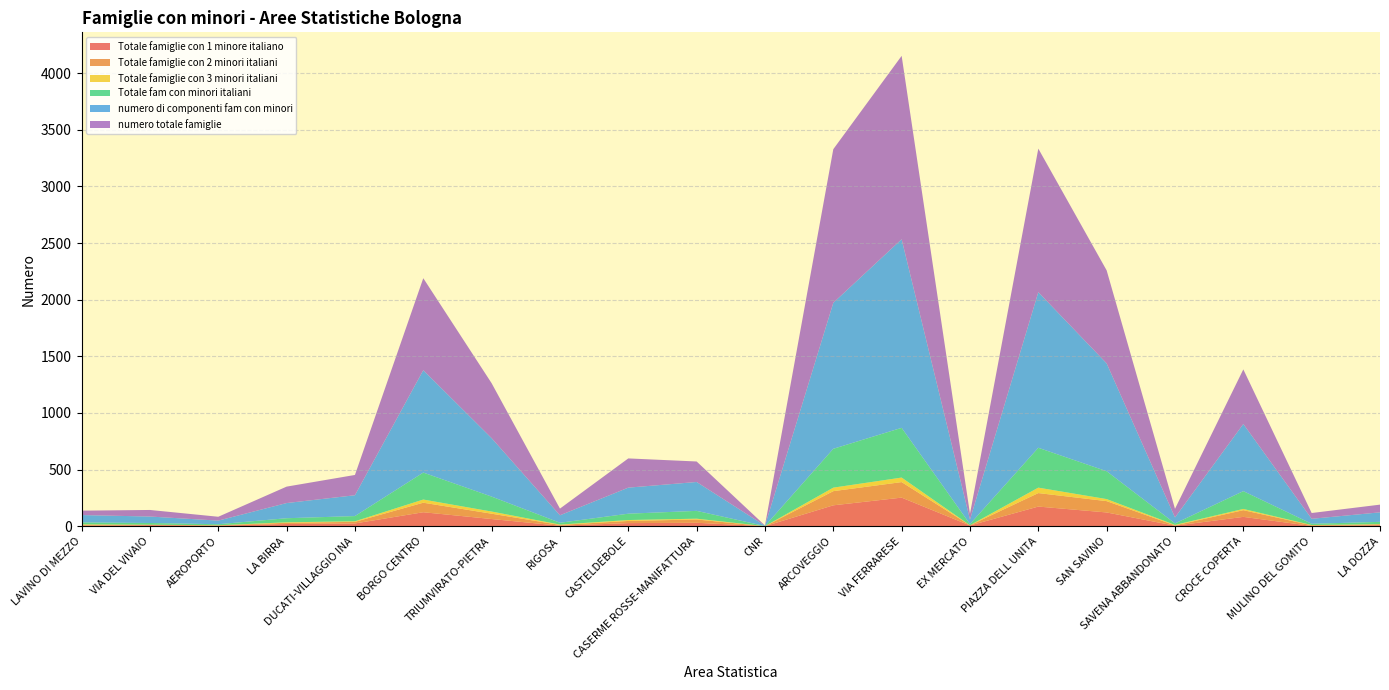

Reading right to left, extract all data points from this chart.

Totale famiglie con 1 minore italiano: LA DOZZA=10	MULINO DEL GOMITO=3	CROCE COPERTA=83	SAVENA ABBANDONATO=5	SAN SAVINO=122	PIAZZA DELL UNITA=174	EX MERCATO=7	VIA FERRARESE=253	ARCOVEGGIO=185	CNR=1	CASERME ROSSE-MANIFATTURA=31	CASTELDEBOLE=28	RIGOSA=5	TRIUMVIRATO-PIETRA=64	BORGO CENTRO=124	DUCATI-VILLAGGIO INA=25	LA BIRRA=20	AEROPORTO=6	VIA DEL VIVAIO=10	LAVINO DI MEZZO=6
Totale famiglie con 2 minori italiani: LA DOZZA=7	MULINO DEL GOMITO=6	CROCE COPERTA=59	SAVENA ABBANDONATO=3	SAN SAVINO=100	PIAZZA DELL UNITA=119	EX MERCATO=2	VIA FERRARESE=137	ARCOVEGGIO=125	CNR=0	CASERME ROSSE-MANIFATTURA=29	CASTELDEBOLE=19	RIGOSA=7	TRIUMVIRATO-PIETRA=47	BORGO CENTRO=84	DUCATI-VILLAGGIO INA=14	LA BIRRA=11	AEROPORTO=2	VIA DEL VIVAIO=4	LAVINO DI MEZZO=8
Totale famiglie con 3 minori italiani: LA DOZZA=2	MULINO DEL GOMITO=2	CROCE COPERTA=11	SAVENA ABBANDONATO=4	SAN SAVINO=18	PIAZZA DELL UNITA=48	EX MERCATO=0	VIA FERRARESE=40	ARCOVEGGIO=31	CNR=0	CASERME ROSSE-MANIFATTURA=7	CASTELDEBOLE=8	RIGOSA=3	TRIUMVIRATO-PIETRA=19	BORGO CENTRO=28	DUCATI-VILLAGGIO INA=5	LA BIRRA=4	AEROPORTO=1	VIA DEL VIVAIO=0	LAVINO DI MEZZO=3
Totale fam con minori italiani: LA DOZZA=20	MULINO DEL GOMITO=11	CROCE COPERTA=157	SAVENA ABBANDONATO=13	SAN SAVINO=246	PIAZZA DELL UNITA=352	EX MERCATO=10	VIA FERRARESE=439	ARCOVEGGIO=343	CNR=1	CASERME ROSSE-MANIFATTURA=69	CASTELDEBOLE=56	RIGOSA=16	TRIUMVIRATO-PIETRA=132	BORGO CENTRO=238	DUCATI-VILLAGGIO INA=46	LA BIRRA=36	AEROPORTO=9	VIA DEL VIVAIO=15	LAVINO DI MEZZO=17
numero di componenti fam con minori: LA DOZZA=84	MULINO DEL GOMITO=44	CROCE COPERTA=593	SAVENA ABBANDONATO=53	SAN SAVINO=952	PIAZZA DELL UNITA=1374	EX MERCATO=40	VIA FERRARESE=1665	ARCOVEGGIO=1289	CNR=3	CASERME ROSSE-MANIFATTURA=255	CASTELDEBOLE=230	RIGOSA=66	TRIUMVIRATO-PIETRA=516	BORGO CENTRO=904	DUCATI-VILLAGGIO INA=184	LA BIRRA=134	AEROPORTO=32	VIA DEL VIVAIO=57	LAVINO DI MEZZO=65
numero totale famiglie: LA DOZZA=68	MULINO DEL GOMITO=51	CROCE COPERTA=482	SAVENA ABBANDONATO=76	SAN SAVINO=821	PIAZZA DELL UNITA=1267	EX MERCATO=51	VIA FERRARESE=1619	ARCOVEGGIO=1356	CNR=2	CASERME ROSSE-MANIFATTURA=181	CASTELDEBOLE=258	RIGOSA=59	TRIUMVIRATO-PIETRA=485	BORGO CENTRO=812	DUCATI-VILLAGGIO INA=179	LA BIRRA=145	AEROPORTO=34	VIA DEL VIVAIO=58	LAVINO DI MEZZO=39